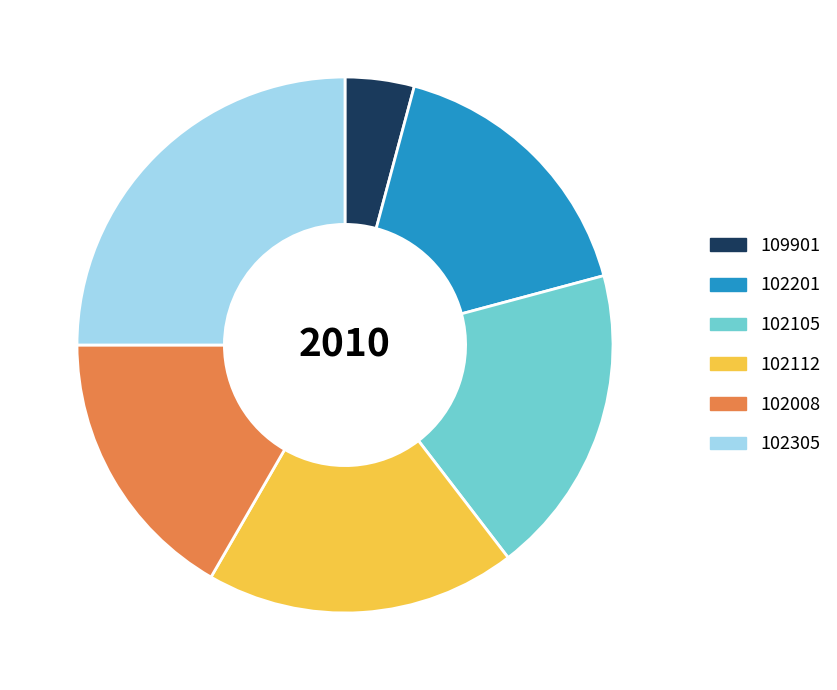

Count the number of slices in the pie.

6